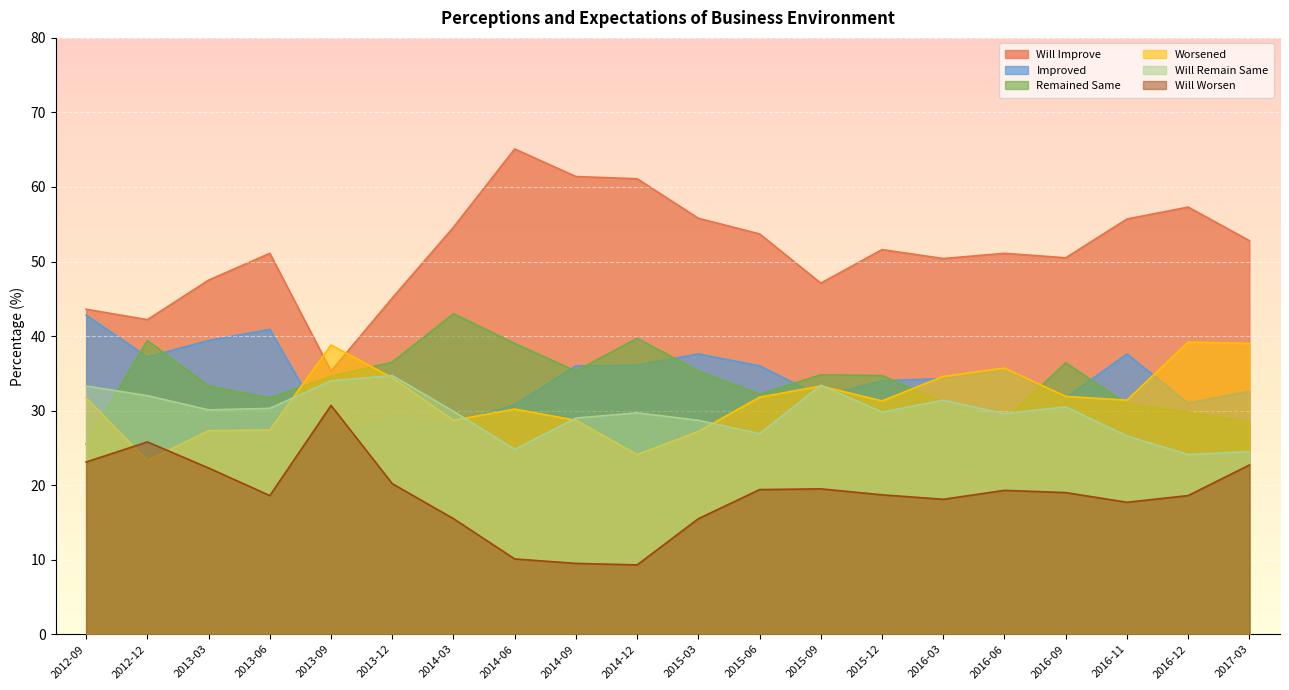

At which category is the sum across all series the highest?

2015-03